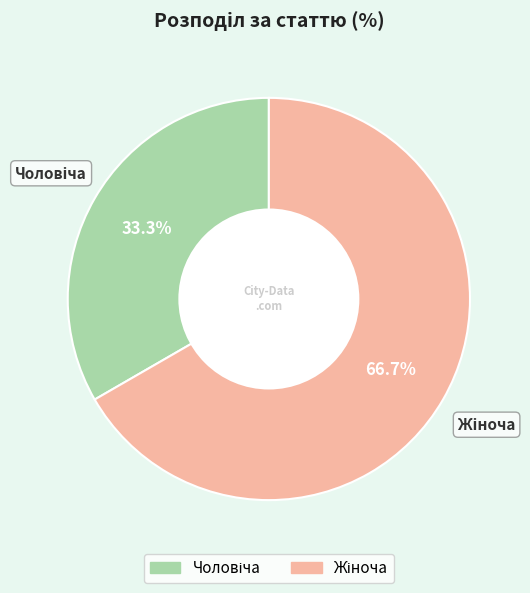

Is there any slice that represents more than half of the pie?

Yes